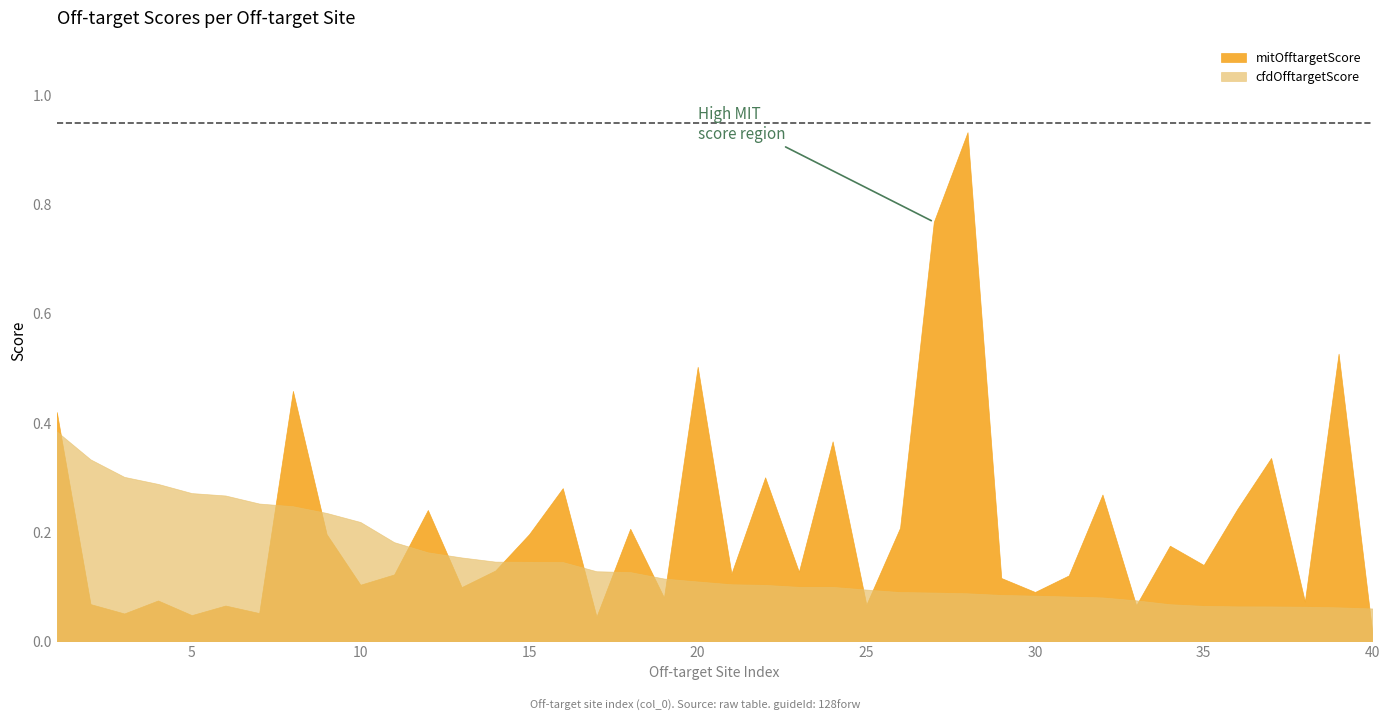

What is the minimum value for cfdOfftargetScore?

0.1